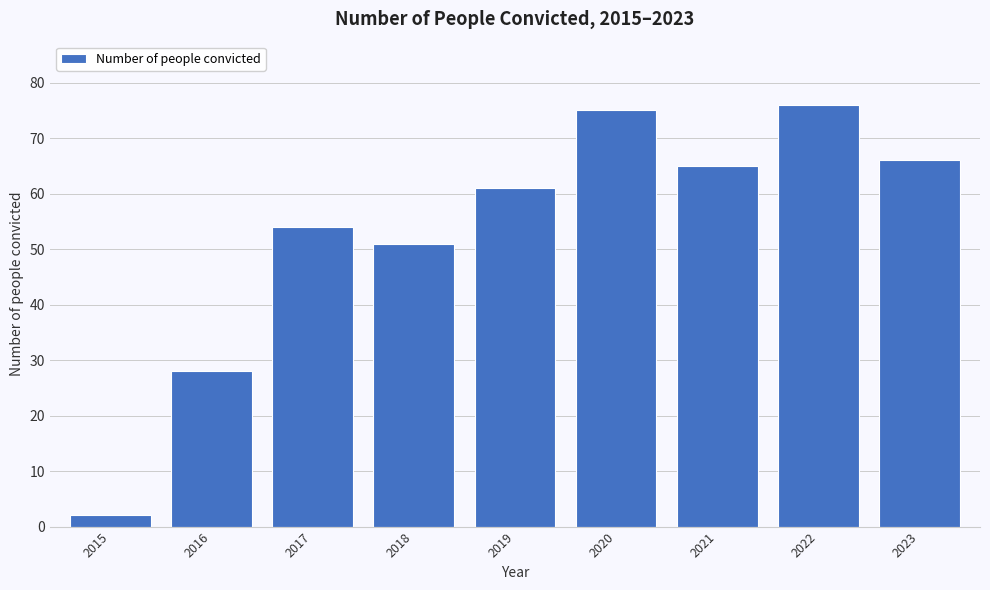

Reading left to right, what are all the values shown in this chart?

2	28	54	51	61	75	65	76	66